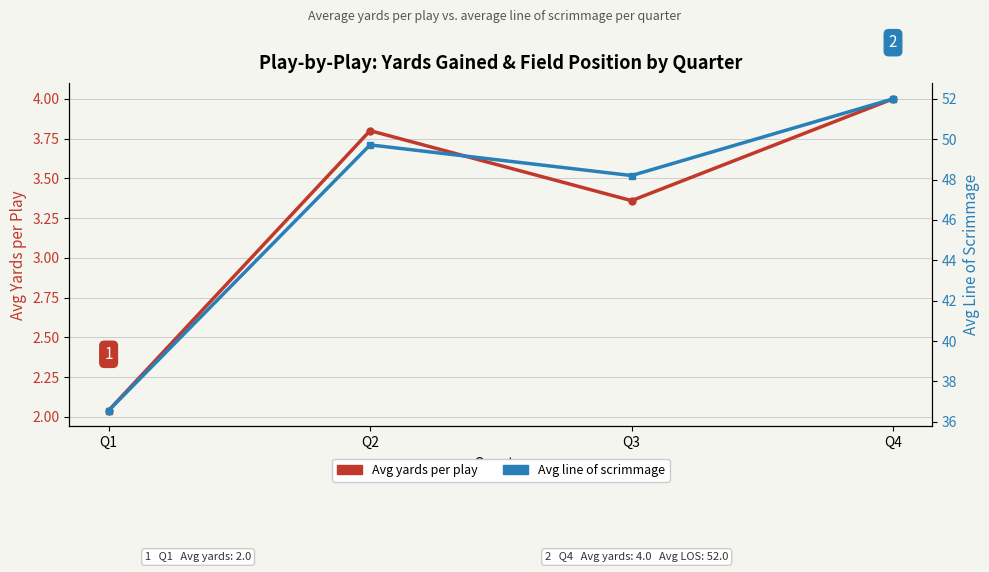

Where does the Avg line of scrimmage series first go above 49?

Q2